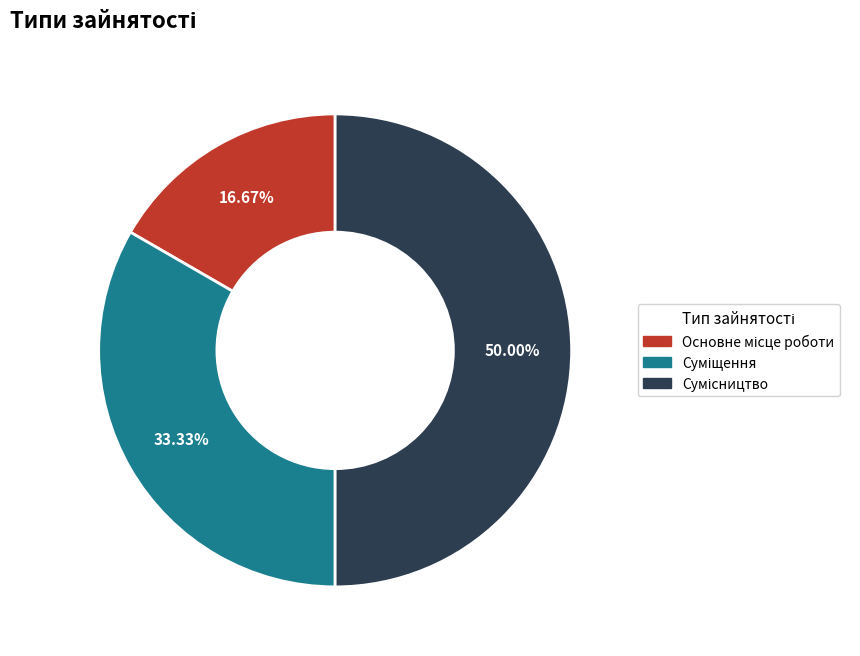

What is the smallest slice in the pie chart?

Основне місце роботи